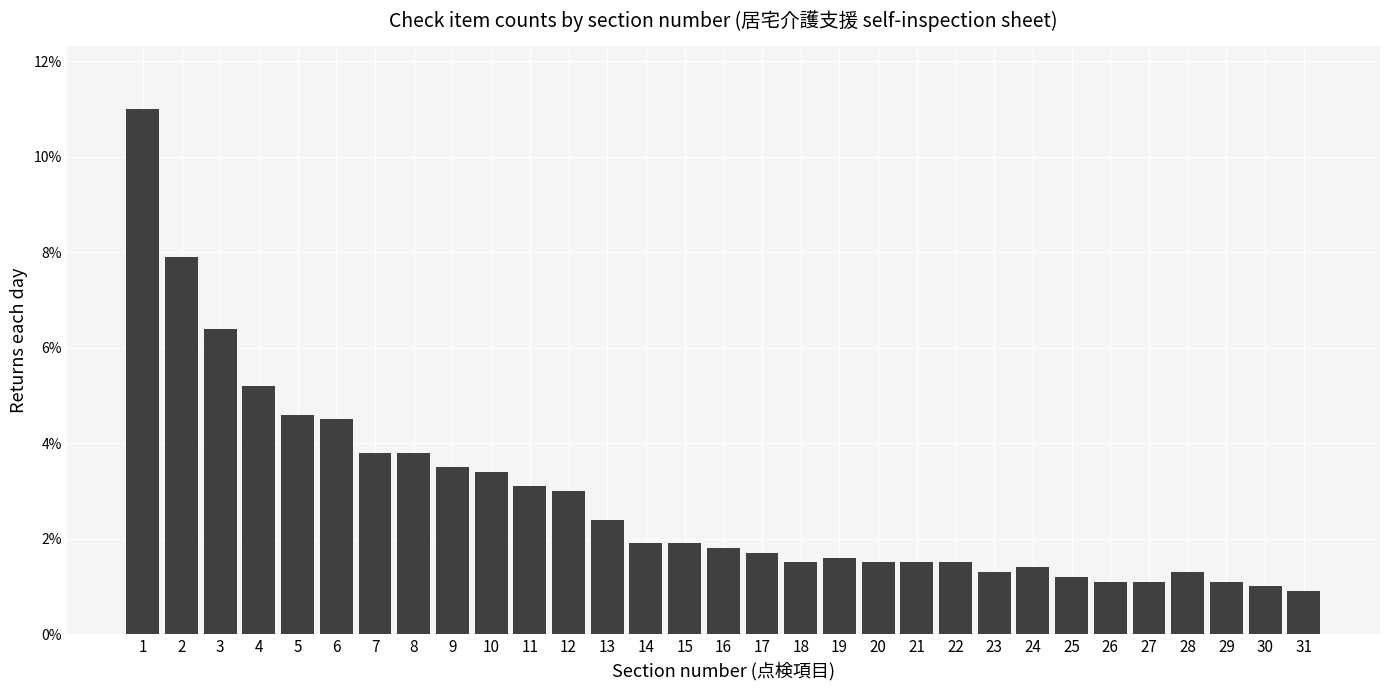

The value at 19 is 1.6. True or false?

True